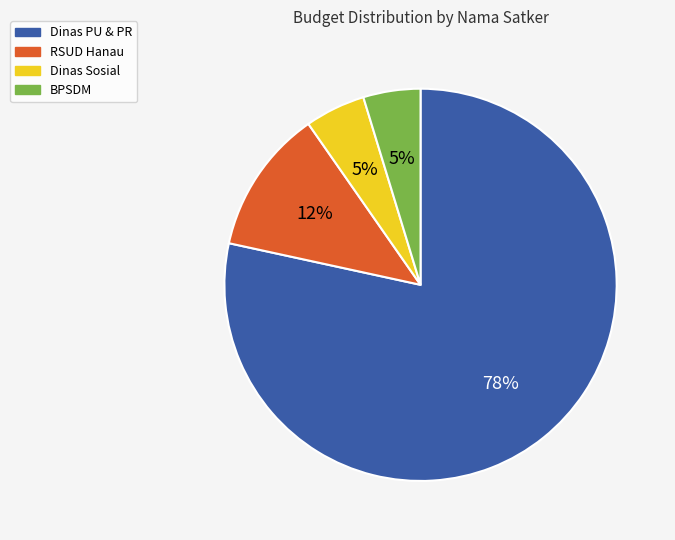

To the nearest percent, what is the average slice percentage?

25%